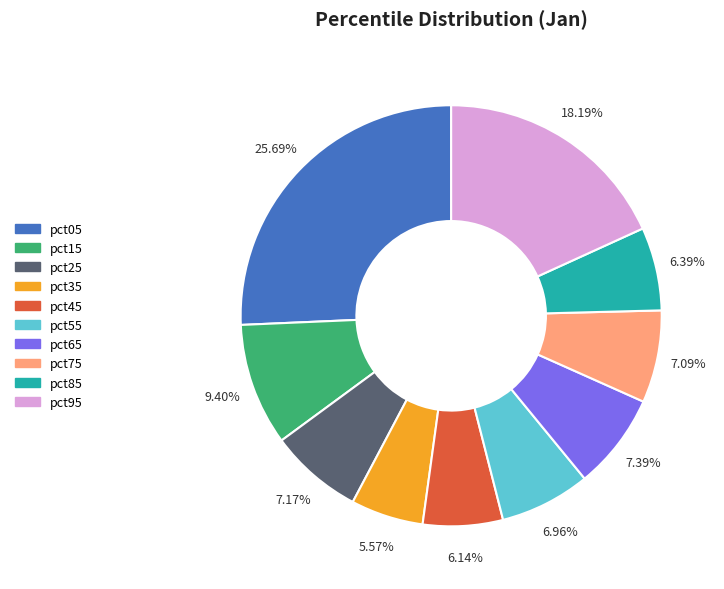

To the nearest percent, what percentage of the pie is pct75?

7%